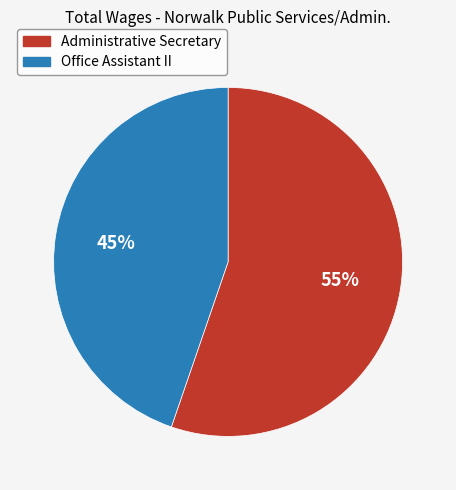

Which has a higher value, Administrative Secretary or Office Assistant II?

Administrative Secretary